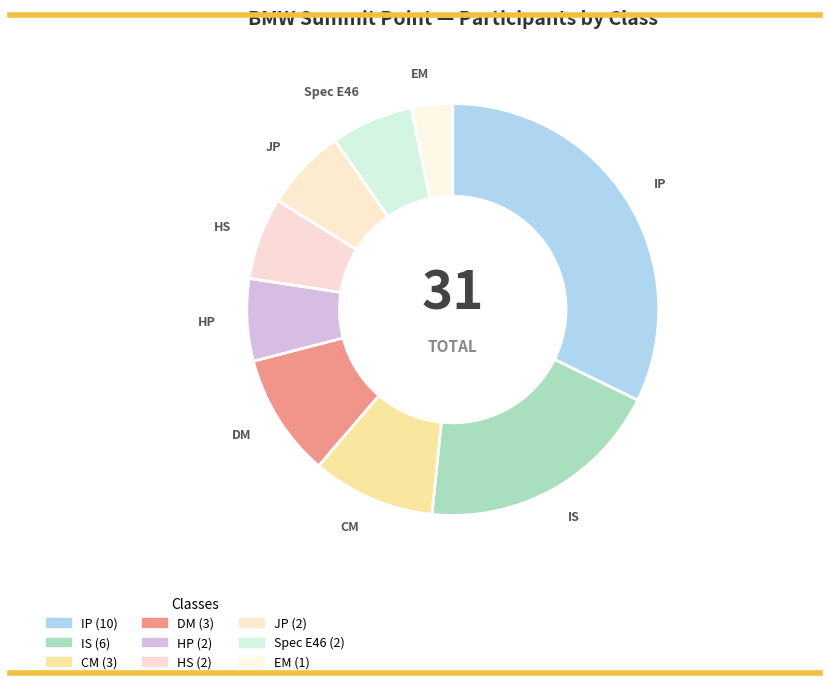

Which slice is the largest?

IP